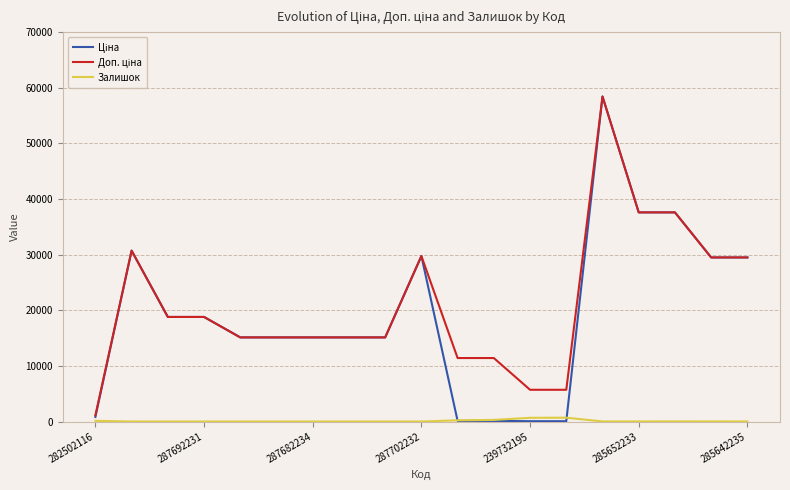

What is the greatest value displayed?

58426.5